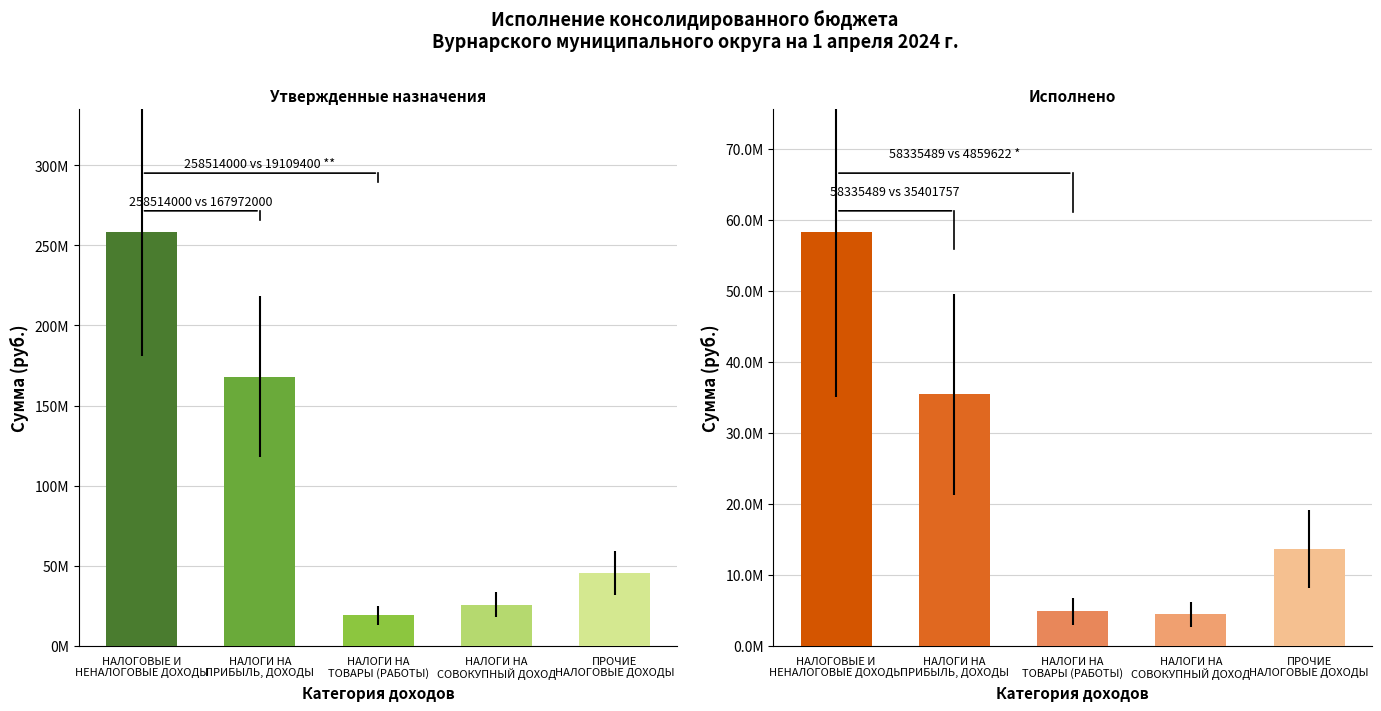

Where does the Утвержденные назначения series first go above 45679600?

НАЛОГОВЫЕ И
НЕНАЛОГОВЫЕ ДОХОДЫ